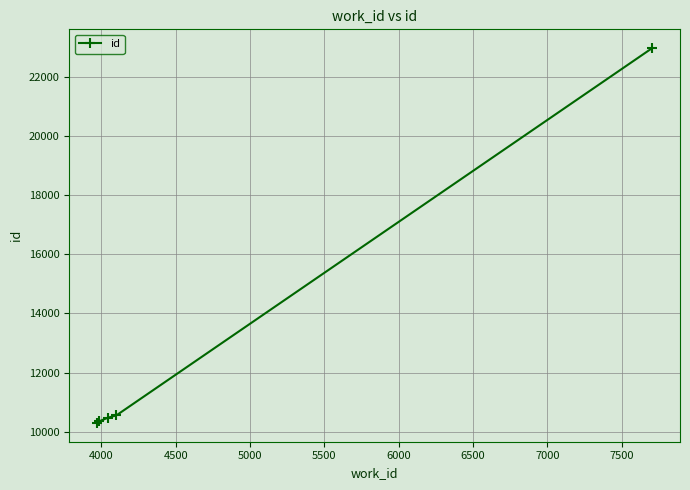

What is the smallest value displayed?

10299